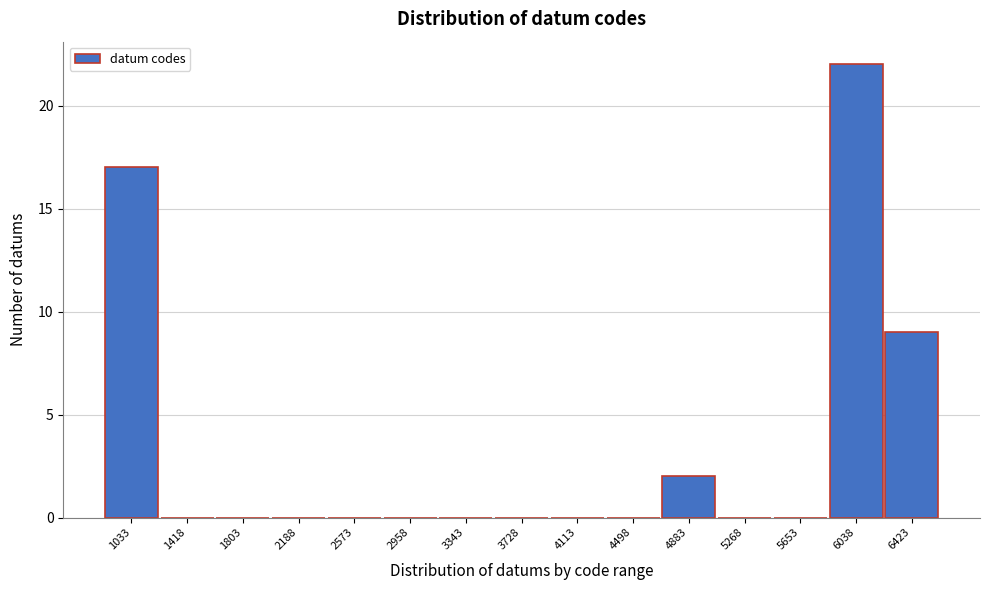

Reading left to right, list all the values displayed in this chart.

1033=17	1418=0	1803=0	2188=0	2573=0	2958=0	3343=0	3728=0	4113=0	4498=0	4883=2	5268=0	5653=0	6038=22	6423=9